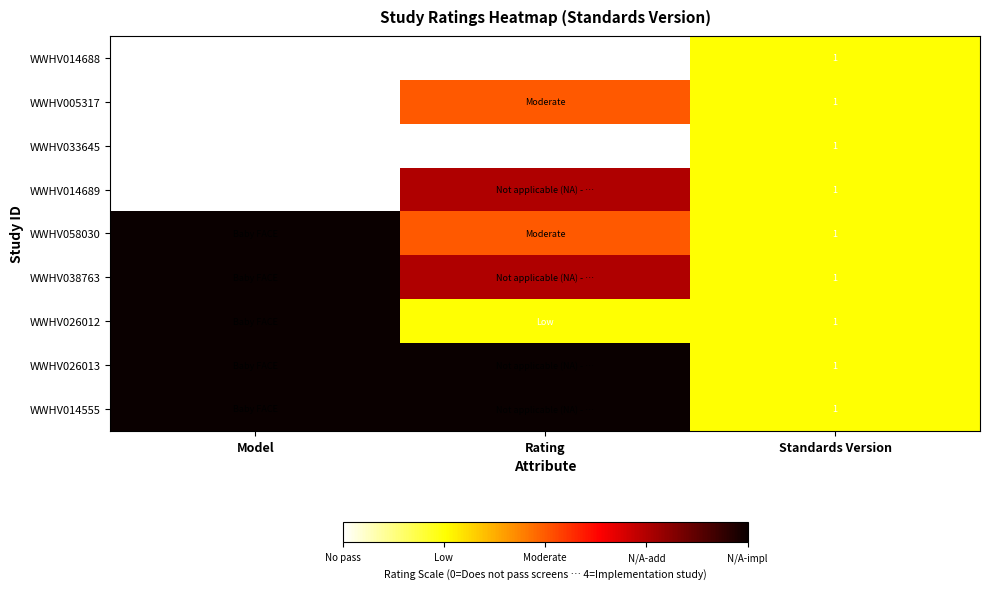

What is the total value across all series at Standards Version?

9